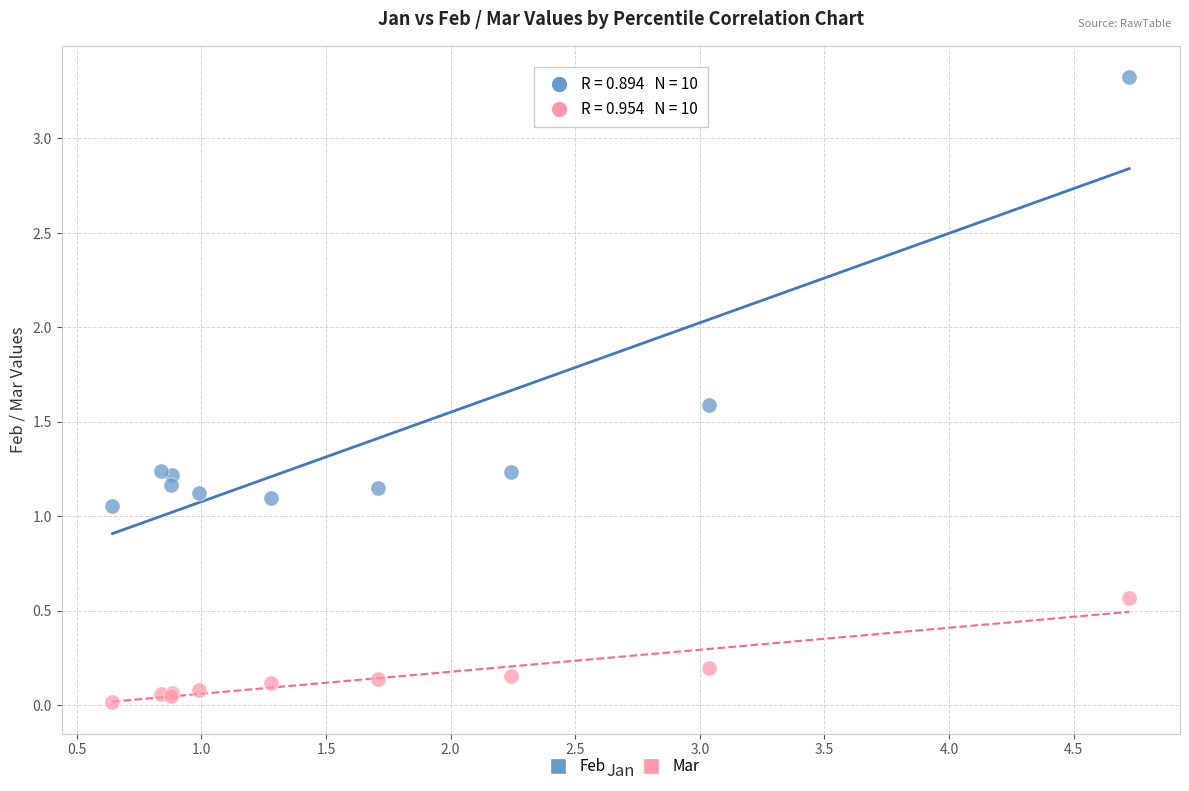

In the Feb series, what Y value is closest to 2?

1.6